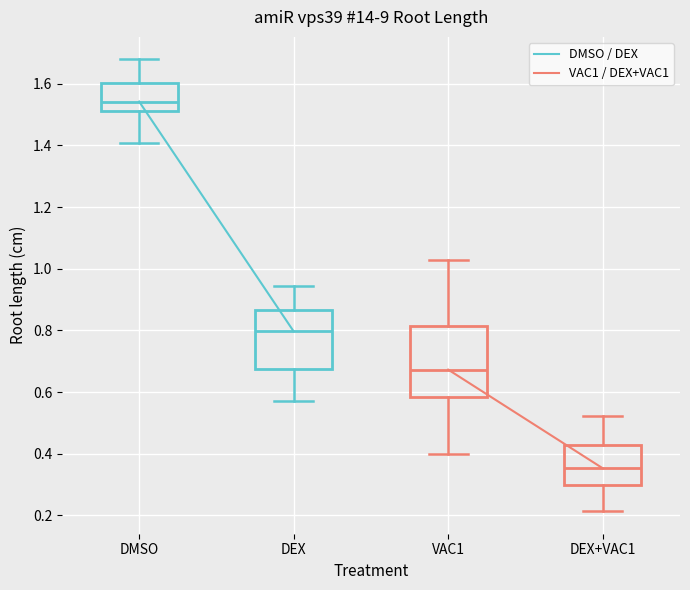

Where does the median line of the box for VAC1 sit on the y-axis? The values are not printed on the chart, so give them approximately, as read against the axis.

0.68